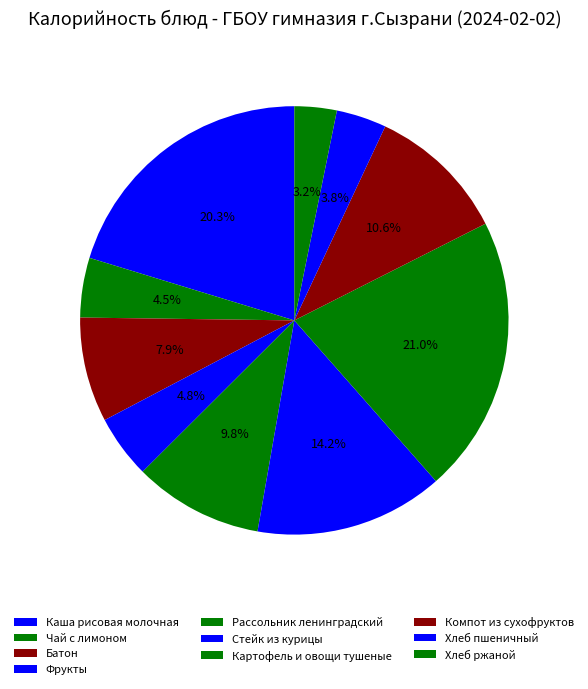

The Стейк из курицы slice represents 14% of the pie. True or false?

True